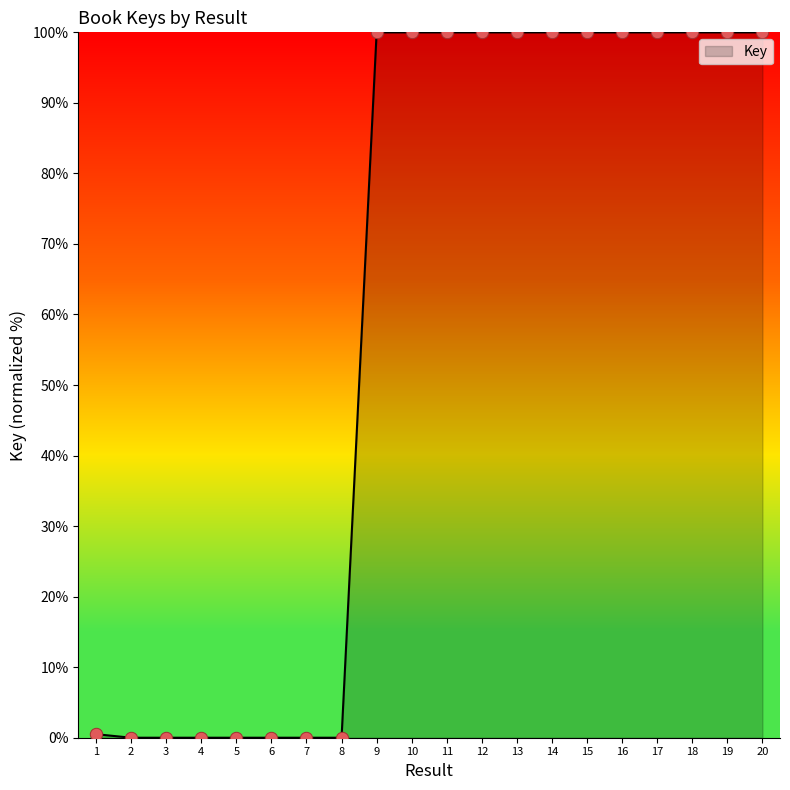

What is the change in value from 7 to 15?

+100.0